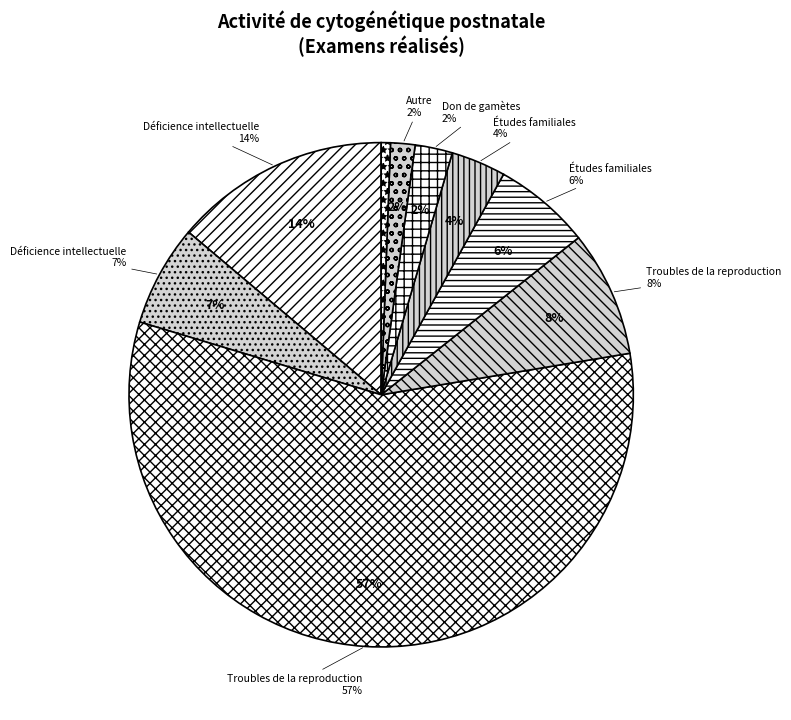

Does any single category account for the majority?

Yes